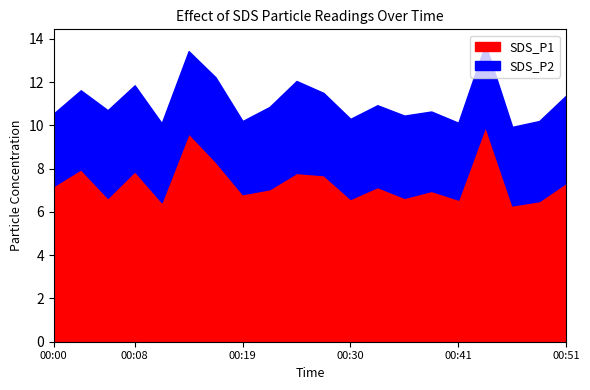

Which category has the lowest value across all series?

2022/09/05 00:00:18